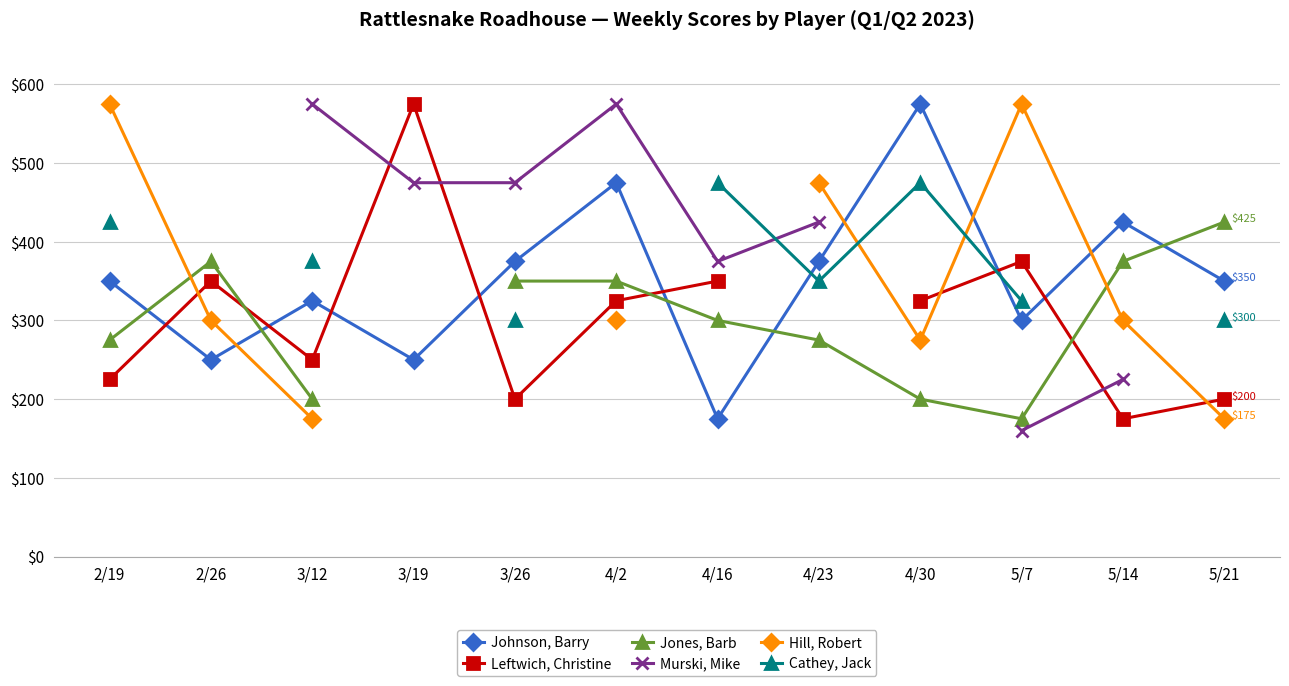

How many data points in Murski, Mike are less than 375?

2